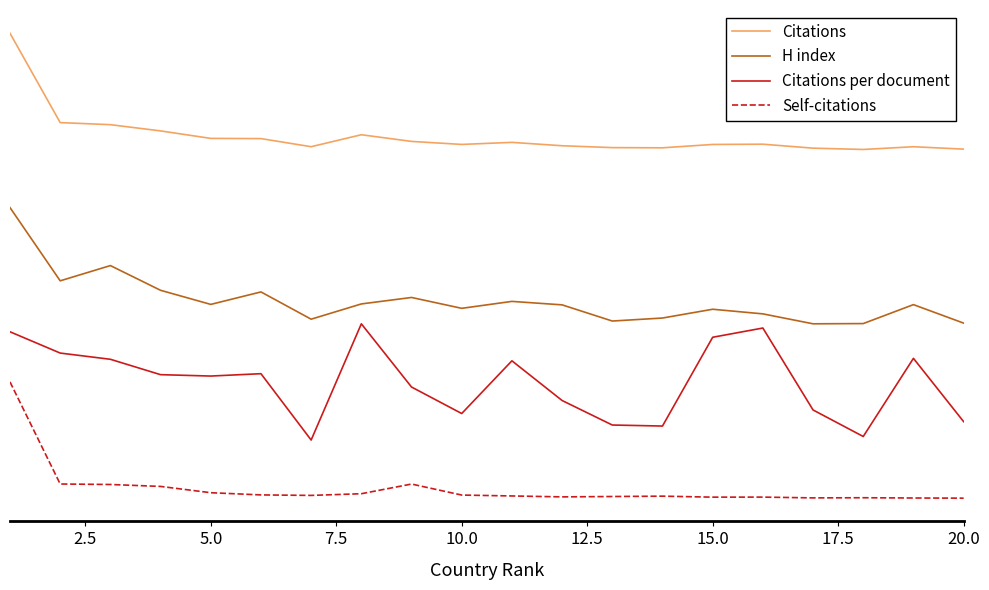

What are all the series names shown in the legend?

Citations, H index, Citations per document, Self-citations